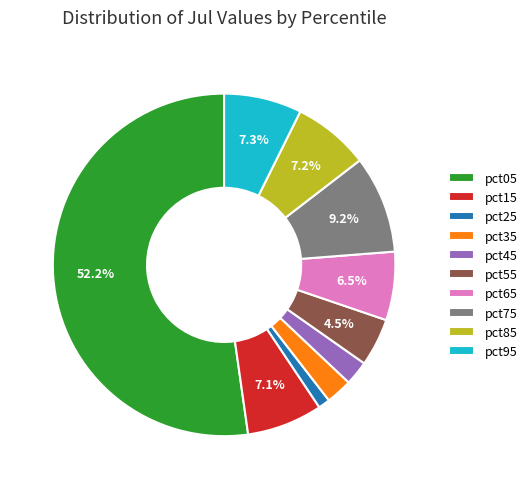

True or false: pct35 accounts for 2% of the total.

True